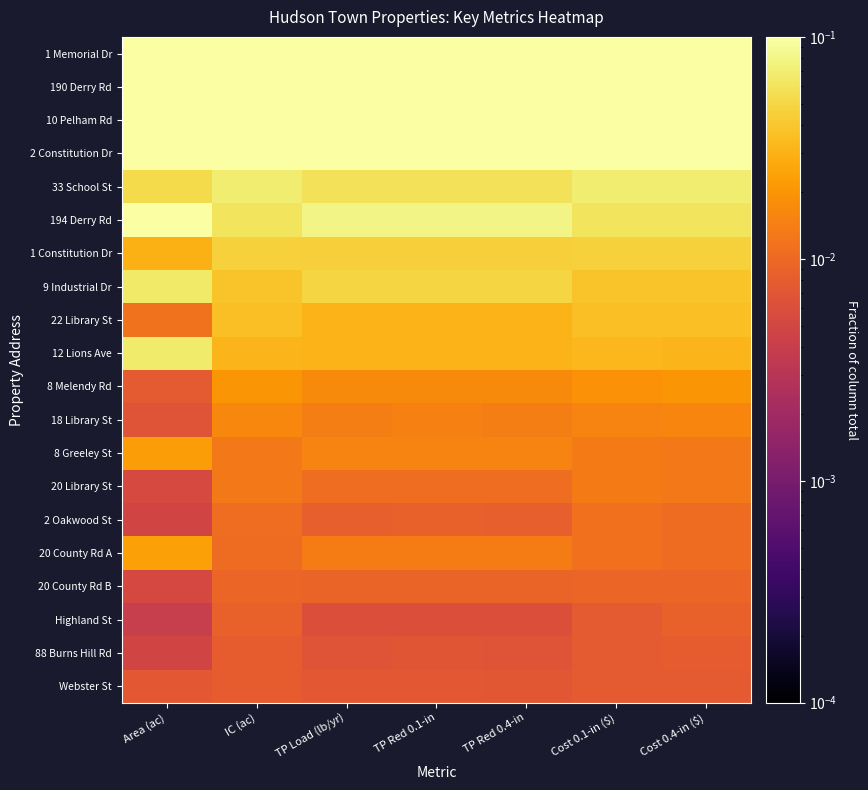

Between IC (ac) and Cost 0.4-in ($), which is larger?

Cost 0.4-in ($)